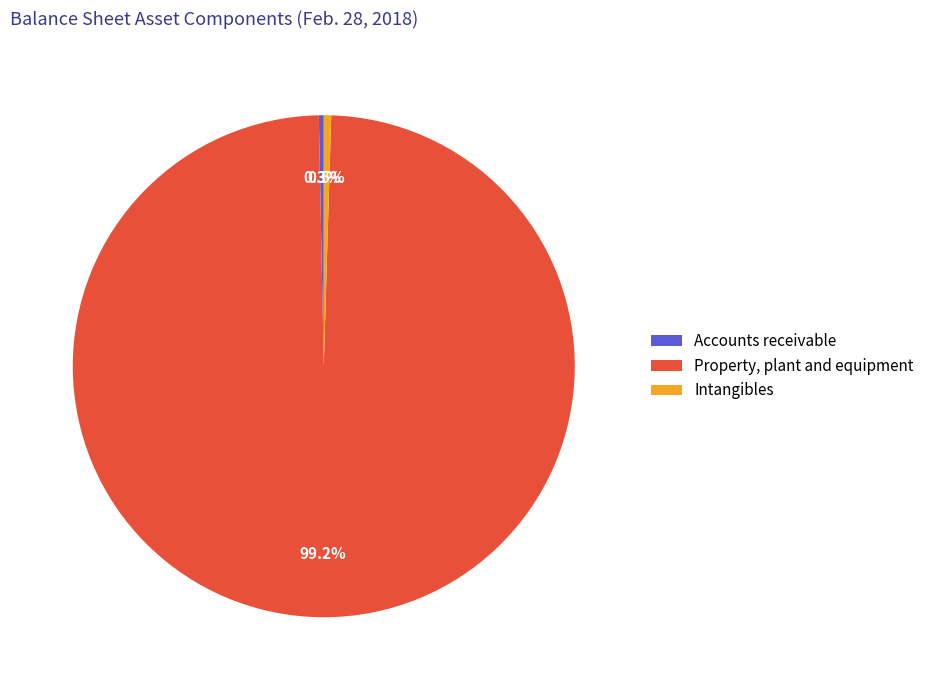

Which slice represents more than half of the pie?

Property, plant and equipment